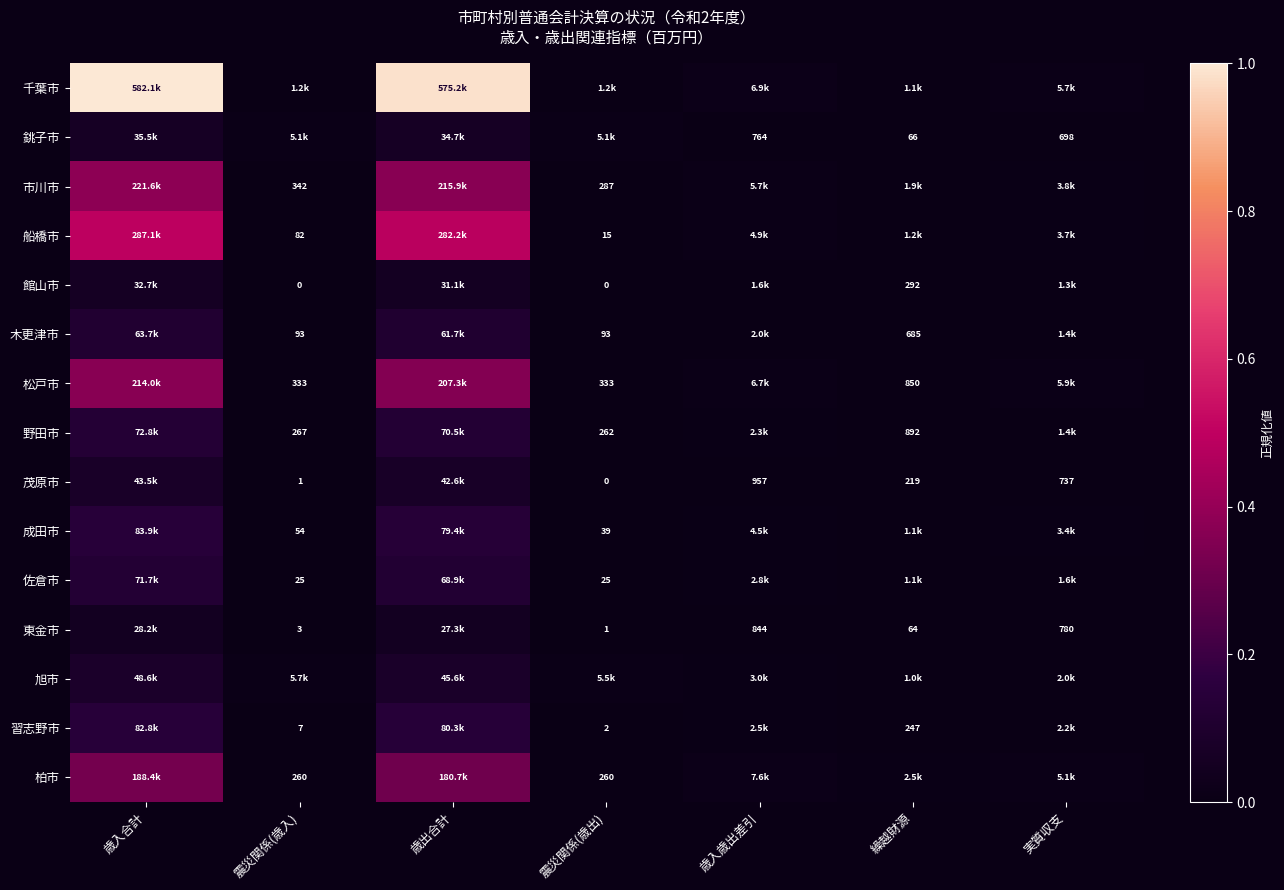

True or false: 成田市 has a value of 0.0 at 震災関係(歳入).

True